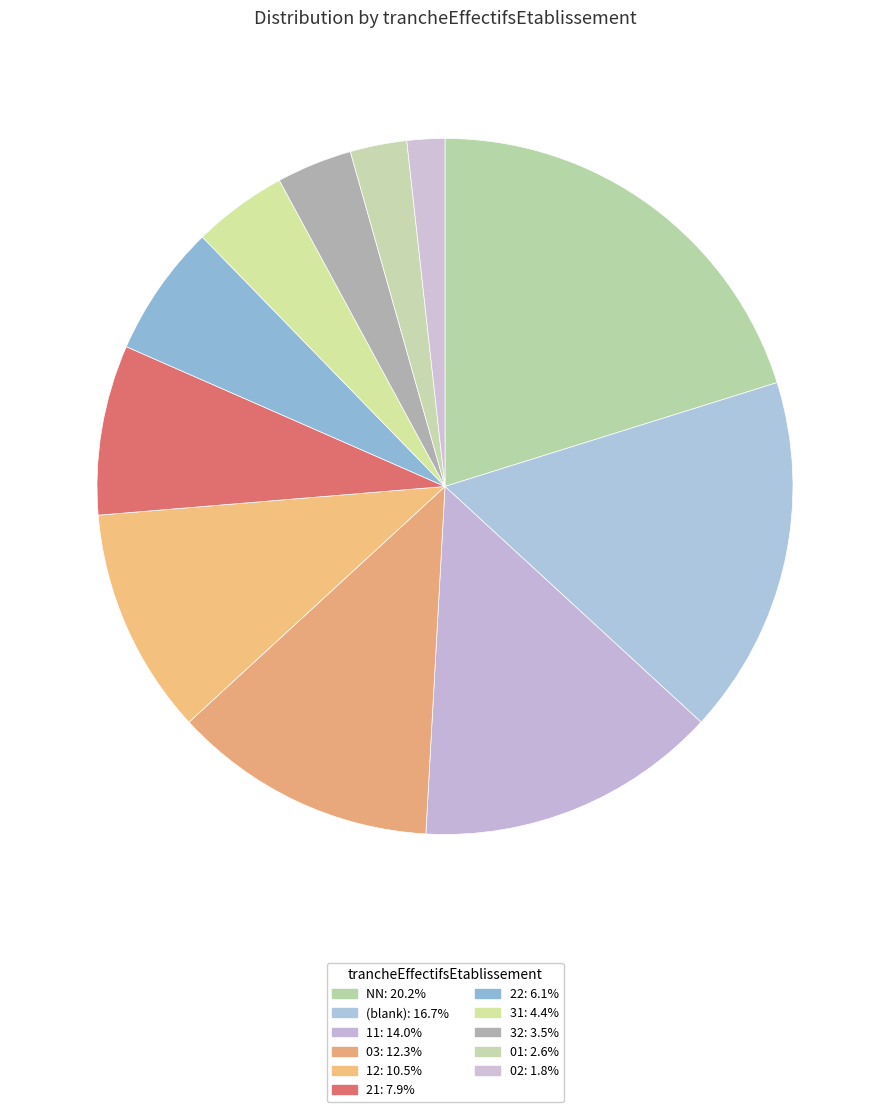

Is there a majority slice in this chart?

No